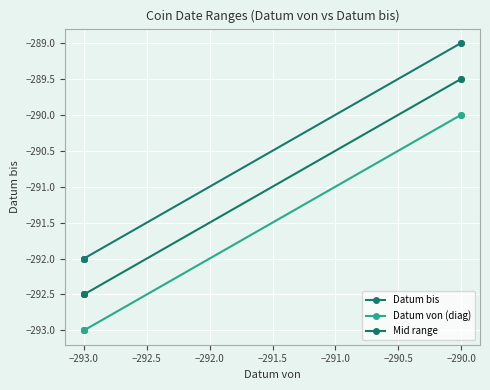

How many distinct data groups are displayed?

3